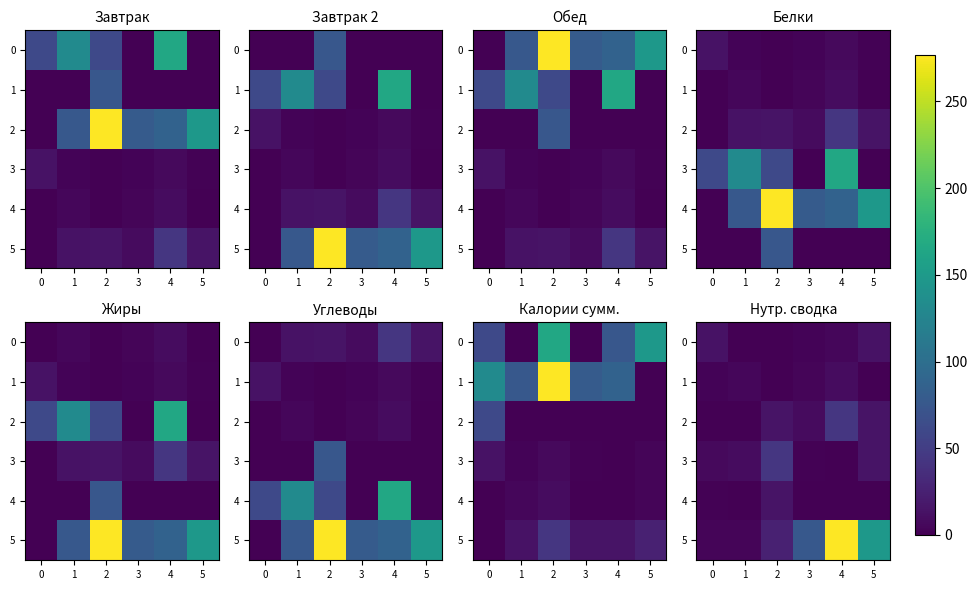

What is the spread (max minus min) of values at 0?

8.2